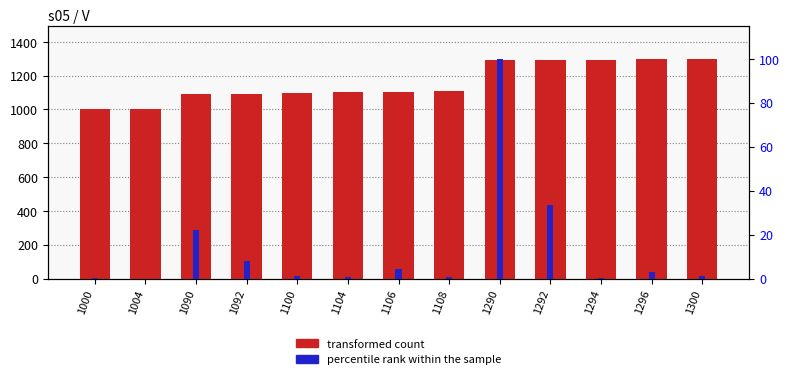

Reading left to right, extract all data points from this chart.

transformed count: 1000=1000.0	1004=1004.0	1090=1090.0	1092=1092.0	1100=1100.0	1104=1104.0	1106=1106.0	1108=1108.0	1290=1290.0	1292=1292.0	1294=1294.0	1296=1296.0	1300=1300.0
percentile rank within the sample: 1000=0.4	1004=0.0	1090=22.3	1092=8.0	1100=1.0	1104=0.6	1106=4.4	1108=0.6	1290=100.0	1292=33.5	1294=0.2	1296=3.0	1300=1.2